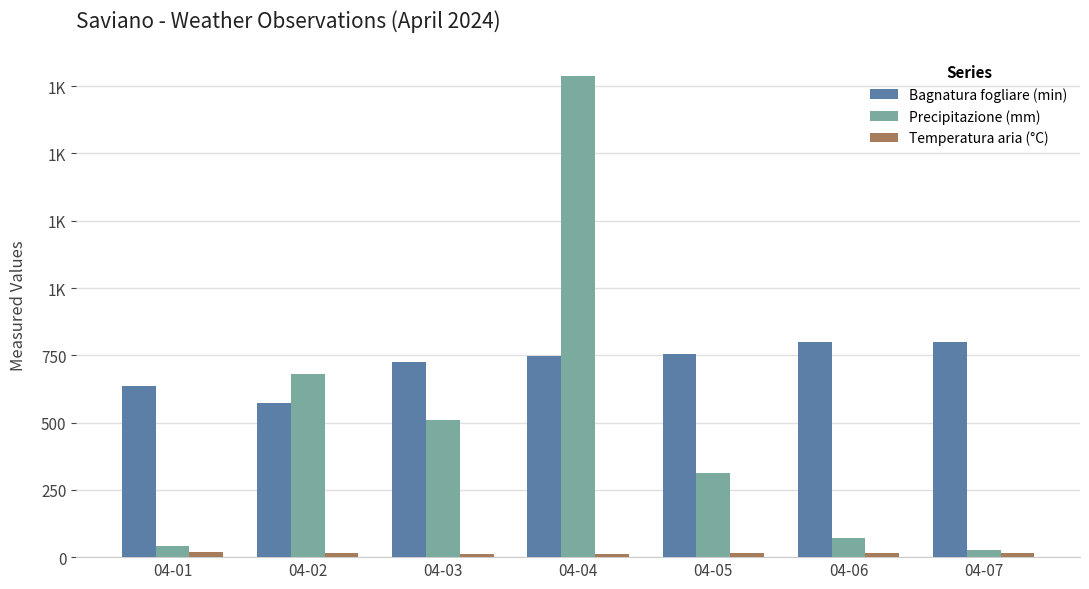

What is the difference between the maximum and minimum values in the Bagnatura fogliare (min) series?

224.0